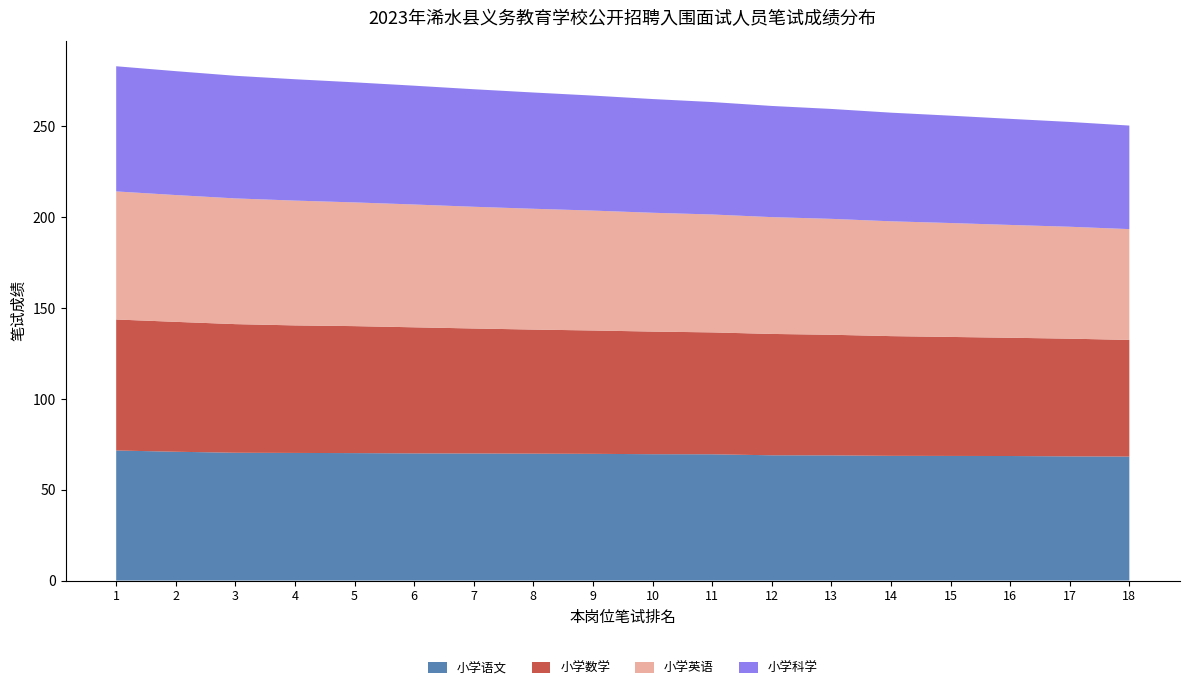

Reading left to right, extract all data points from this chart.

小学语文: 71.6	70.9	70.3	70.2	70.2	70.0	70.0	69.8	69.8	69.5	69.5	69.0	68.9	68.7	68.6	68.5	68.3	68.2
小学数学: 72.1	71.5	70.8	70.2	69.9	69.4	68.8	68.3	67.9	67.5	67.1	66.8	66.4	65.9	65.5	65.1	64.8	64.2
小学英语: 70.5	69.8	69.2	68.7	68.1	67.6	67.0	66.5	66.0	65.4	64.9	64.3	63.8	63.2	62.7	62.1	61.6	61.0
小学科学: 68.9	68.2	67.5	66.8	66.1	65.4	64.7	64.0	63.3	62.6	61.9	61.2	60.5	59.8	59.1	58.4	57.7	57.0